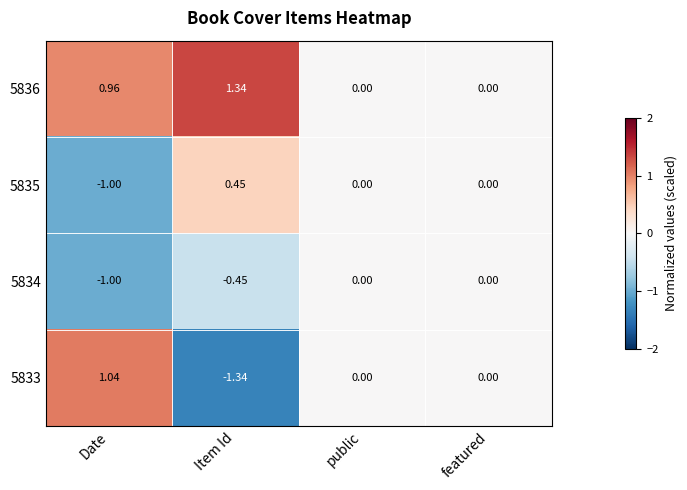

At which label does 5833 first exceed 0?

Date